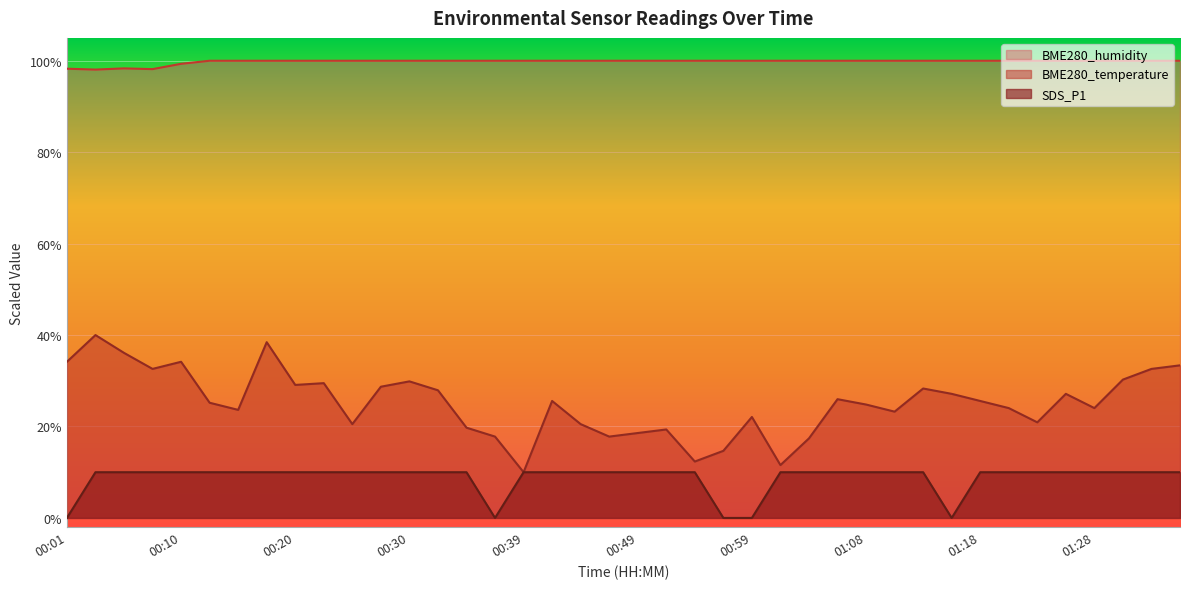

True or false: BME280_humidity and BME280_temperature intersect in this chart.

False